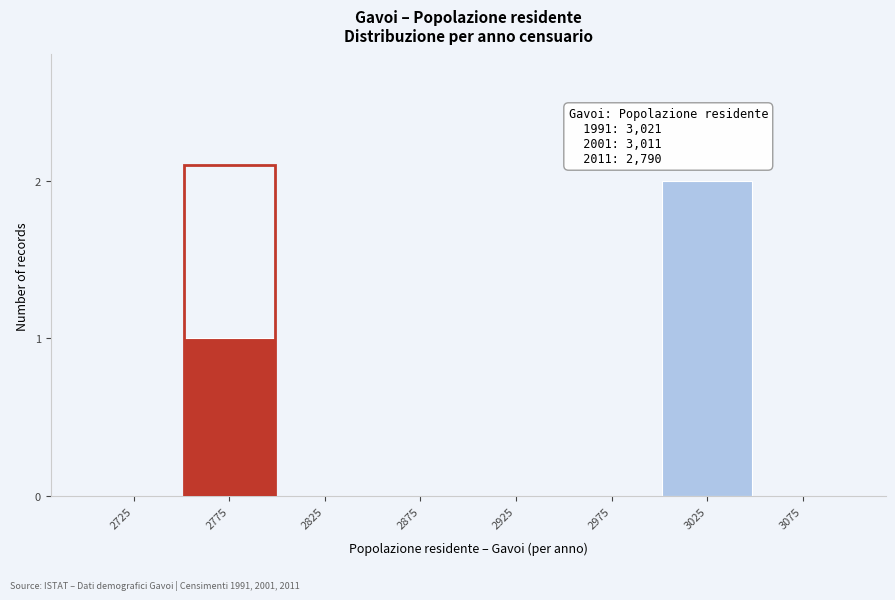

Reading left to right, list all the values displayed in this chart.

2725=0	2775=1	2825=0	2875=0	2925=0	2975=0	3025=2	3075=0